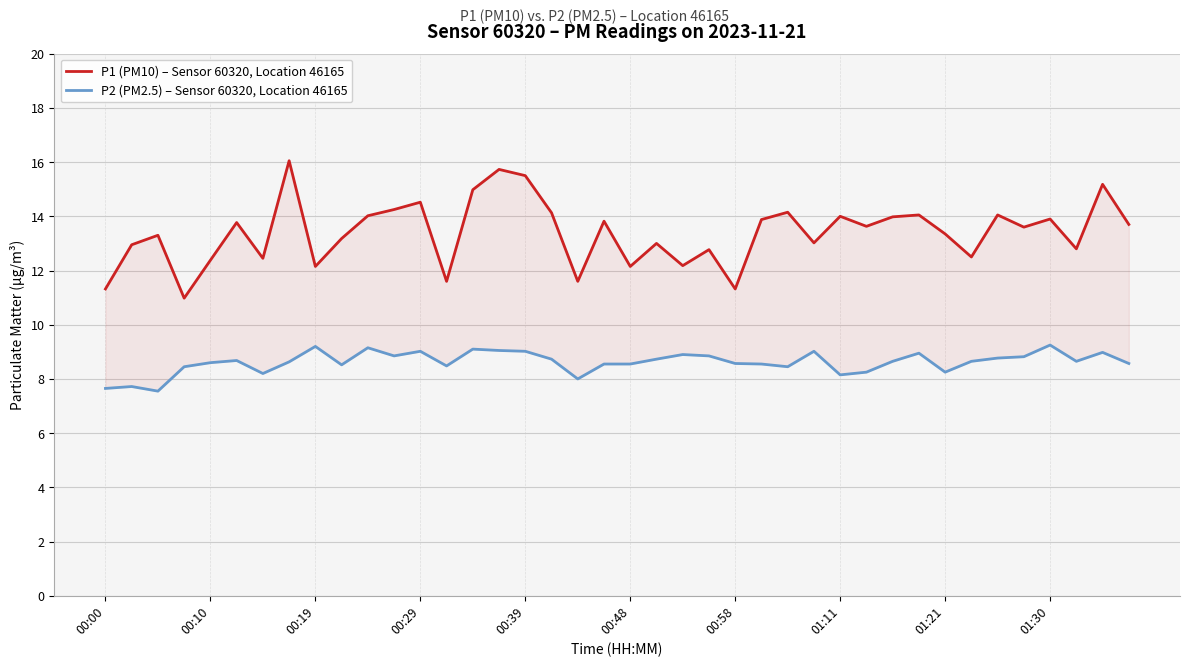

Is the value of P2 (PM2.5) – Sensor 60320, Location 46165 at 14 greater than the value of P1 (PM10) – Sensor 60320, Location 46165 at 39?

No